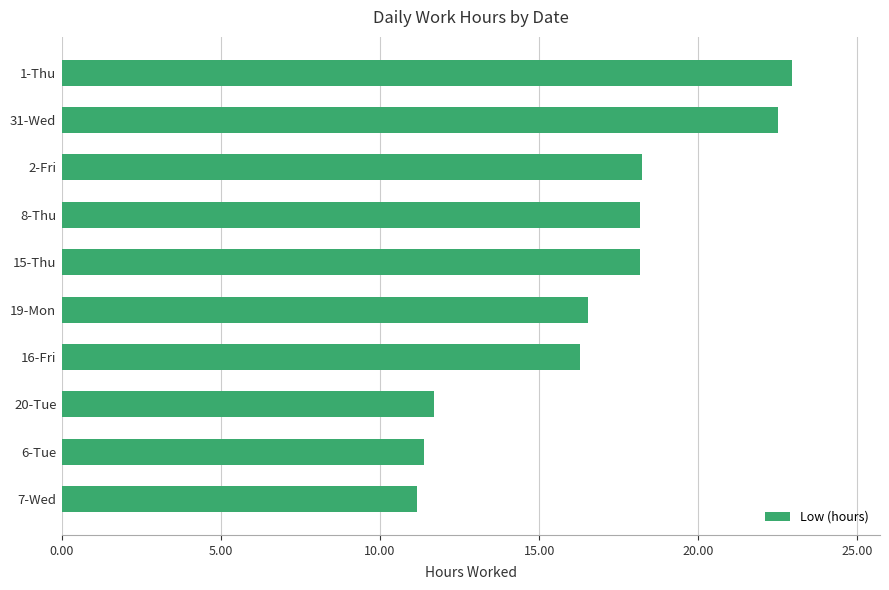

Approximately how many times larger is the value at 7-Wed compared to 6-Tue?

1.0